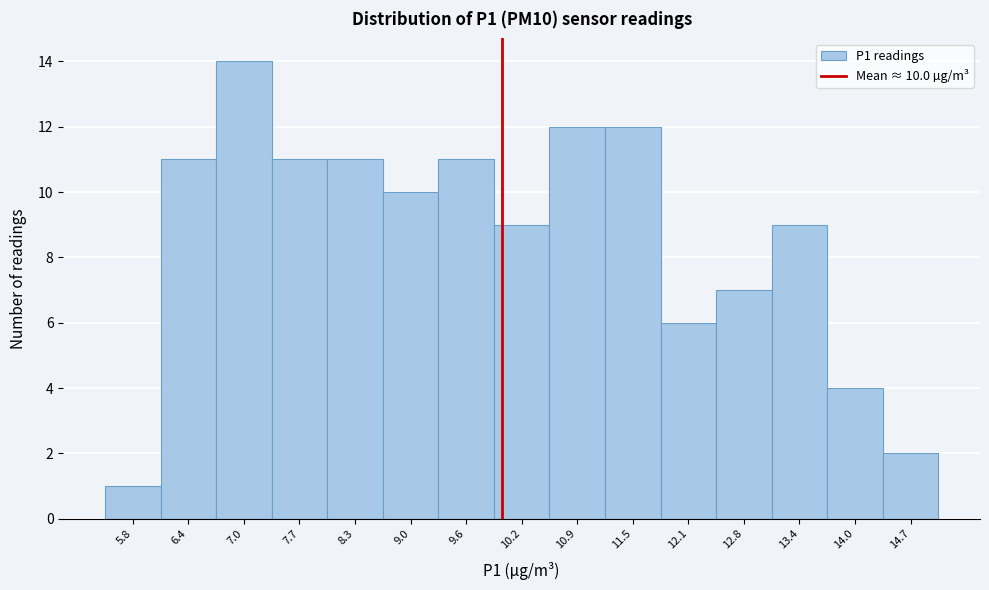

Which range on the x-axis has the tallest bar?

6.7 to 7.4